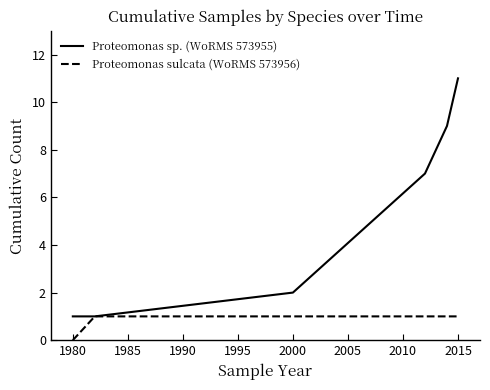

Rank the series by their maximum value, from lowest to highest.

Proteomonas sulcata (WoRMS 573956), Proteomonas sp. (WoRMS 573955)